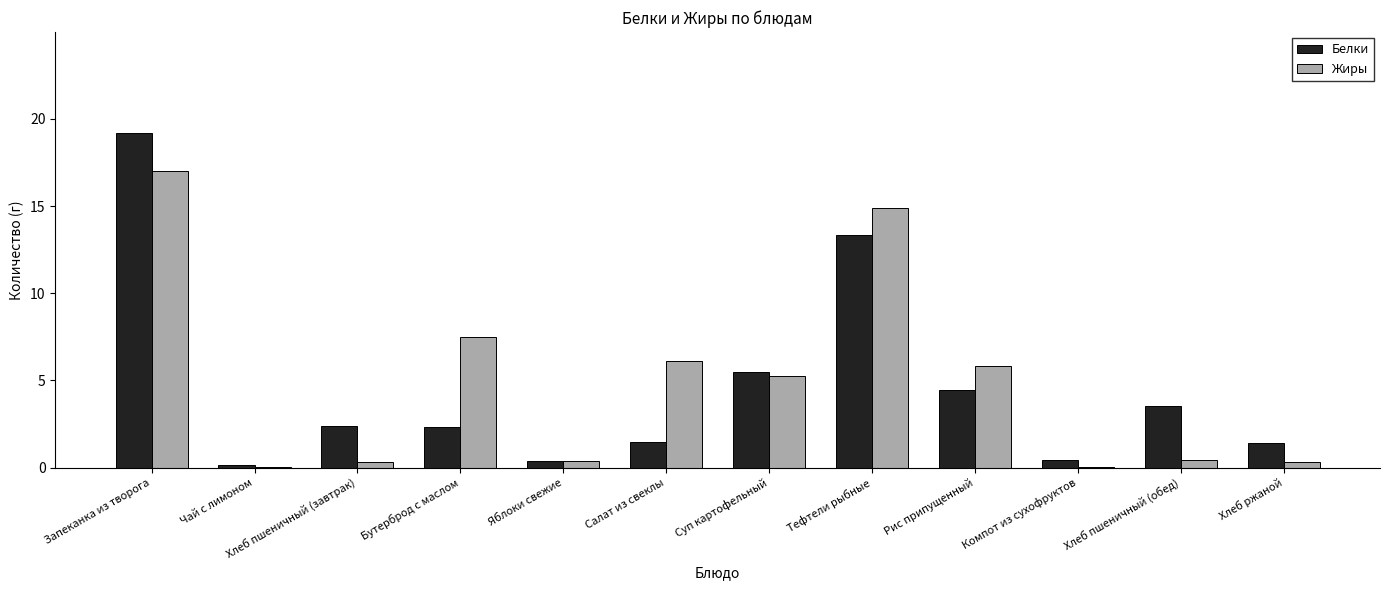

What is the sum of all Жиры values?

58.1